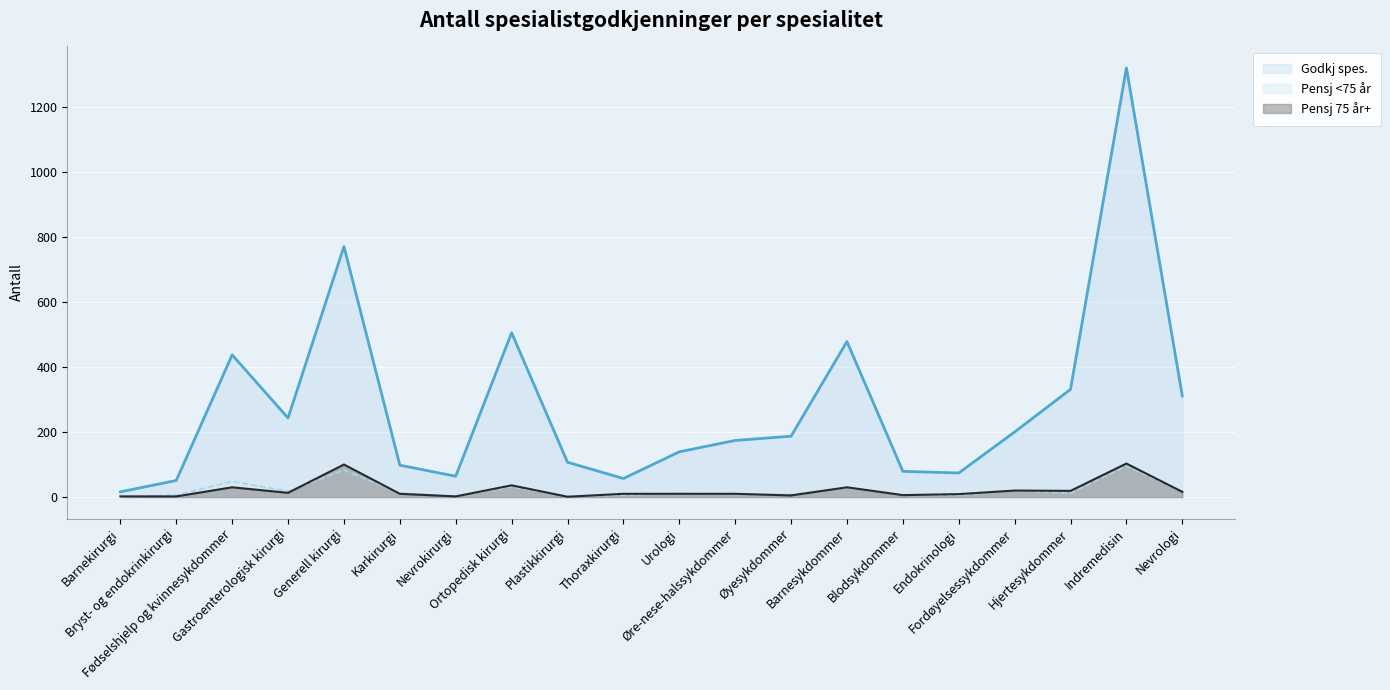

What is the maximum value shown in the chart?

1319